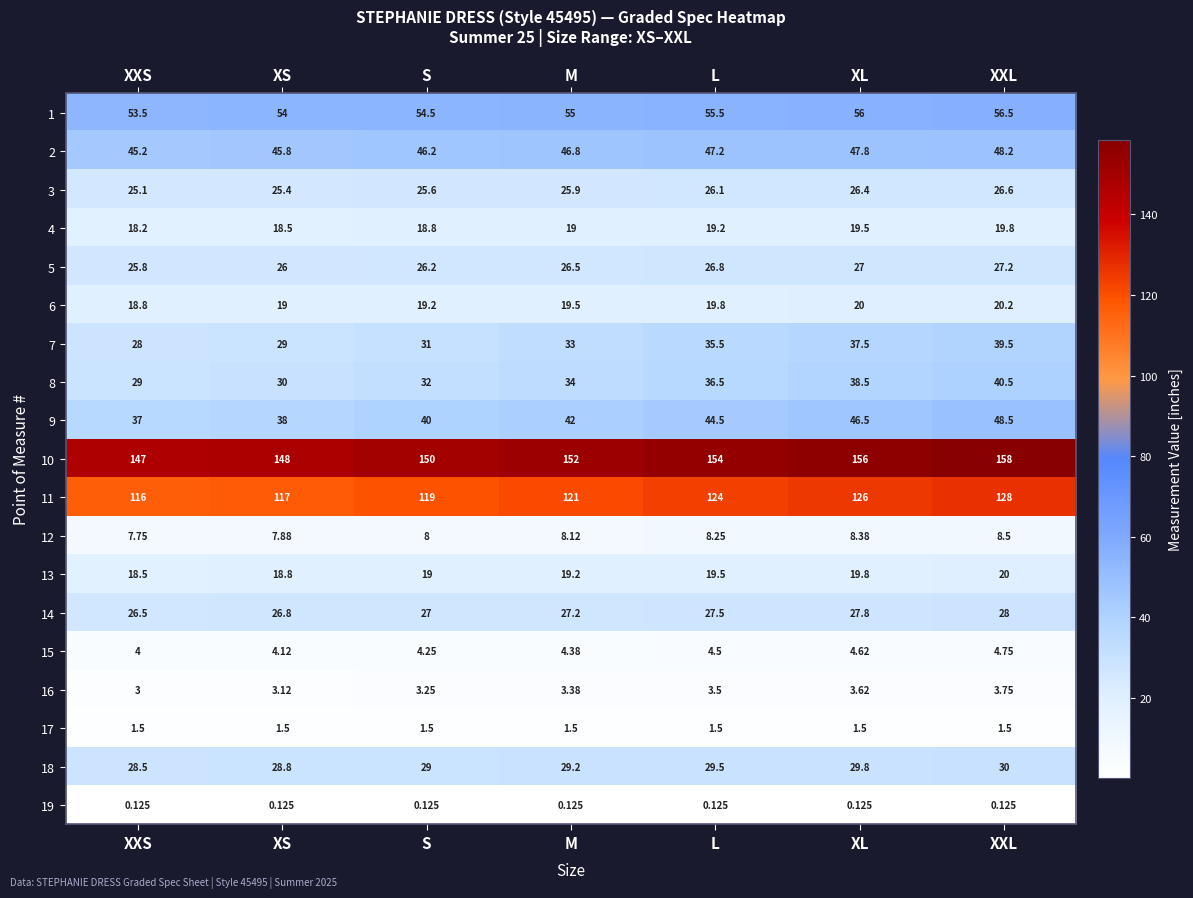

Which label corresponds to the largest value in the chart?

XXL